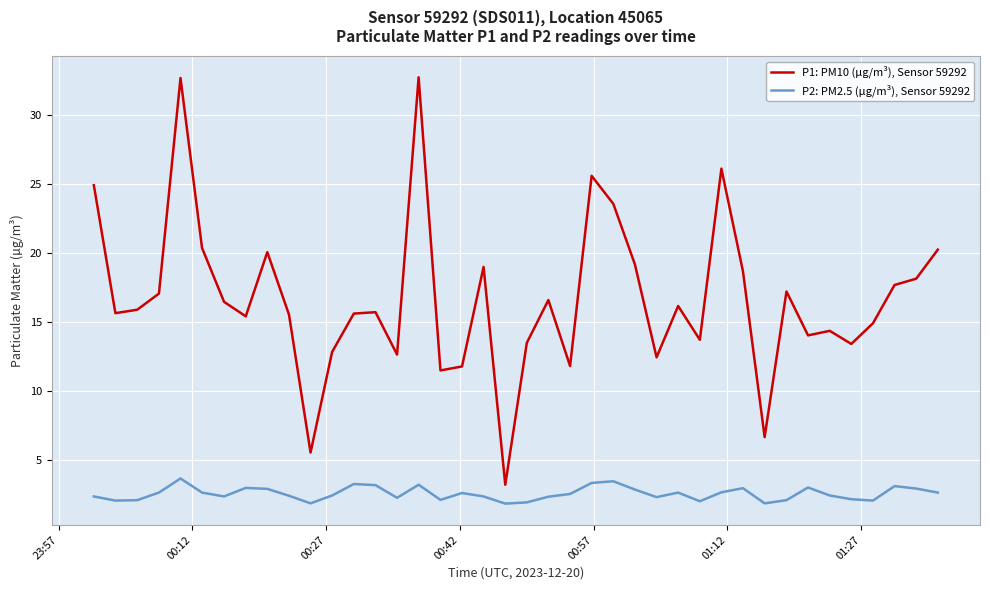

Which series has the largest total across all categories?

P1: PM10 (µg/m³), Sensor 59292